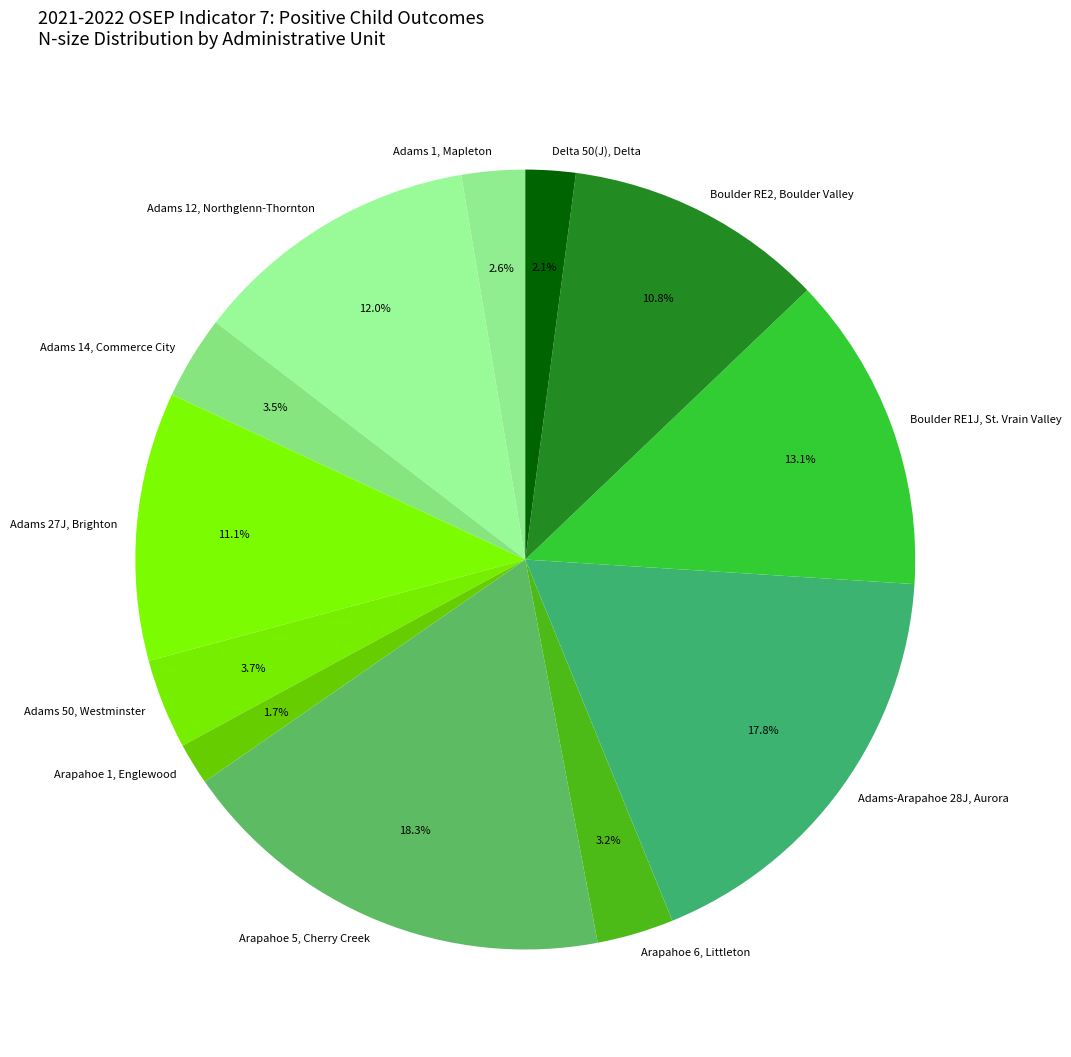

Rank the categories by value from lowest to highest.

Arapahoe 1, Englewood, Delta 50(J), Delta, Adams 1, Mapleton, Arapahoe 6, Littleton, Adams 14, Commerce City, Adams 50, Westminster, Boulder RE2, Boulder Valley, Adams 27J, Brighton, Adams 12, Northglenn-Thornton, Boulder RE1J, St. Vrain Valley, Adams-Arapahoe 28J, Aurora, Arapahoe 5, Cherry Creek